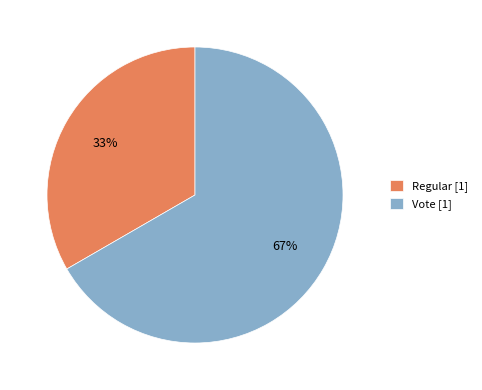

The Regular [1] slice represents 40% of the pie. True or false?

False